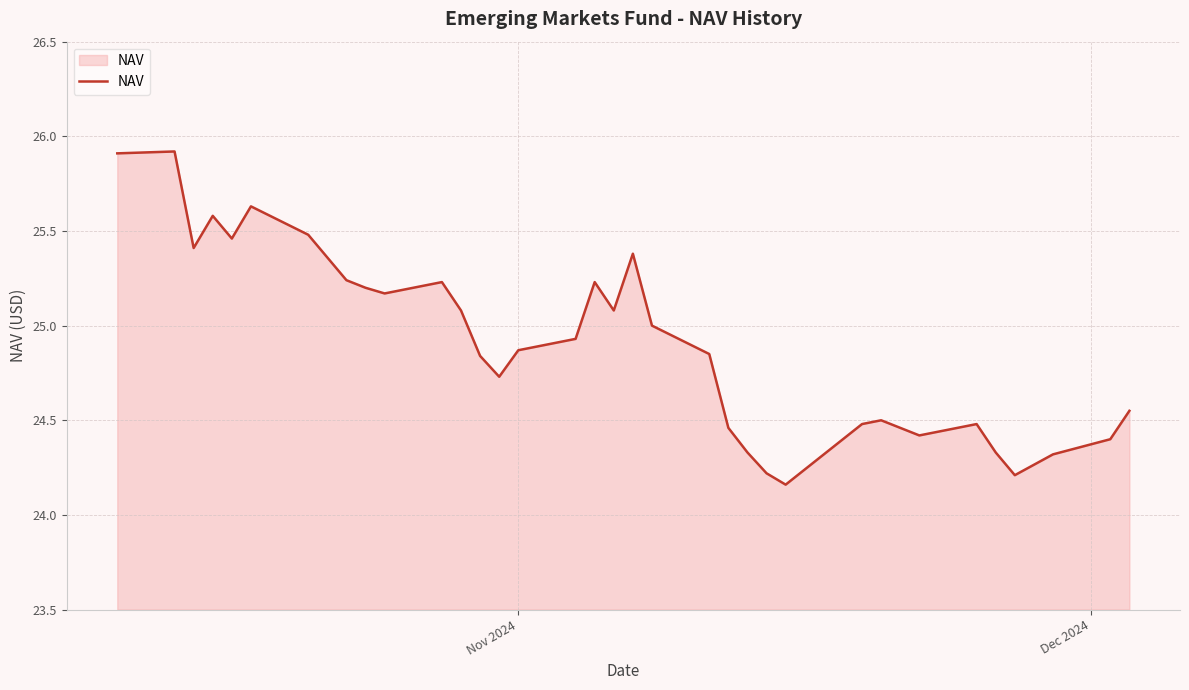

What is the maximum value shown in the chart?

25.9